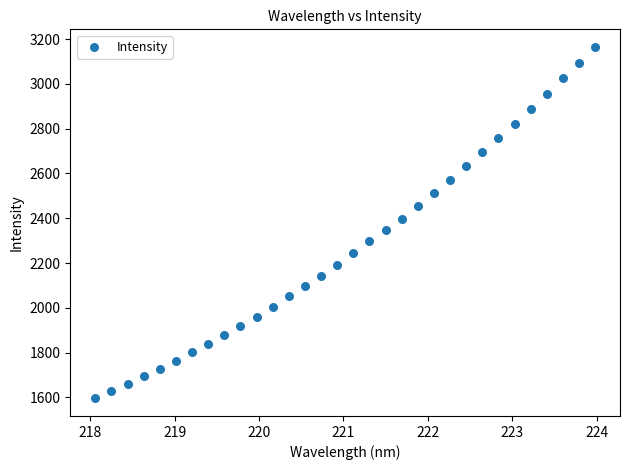

What is the range of Y values (max minus min)?

1569.1